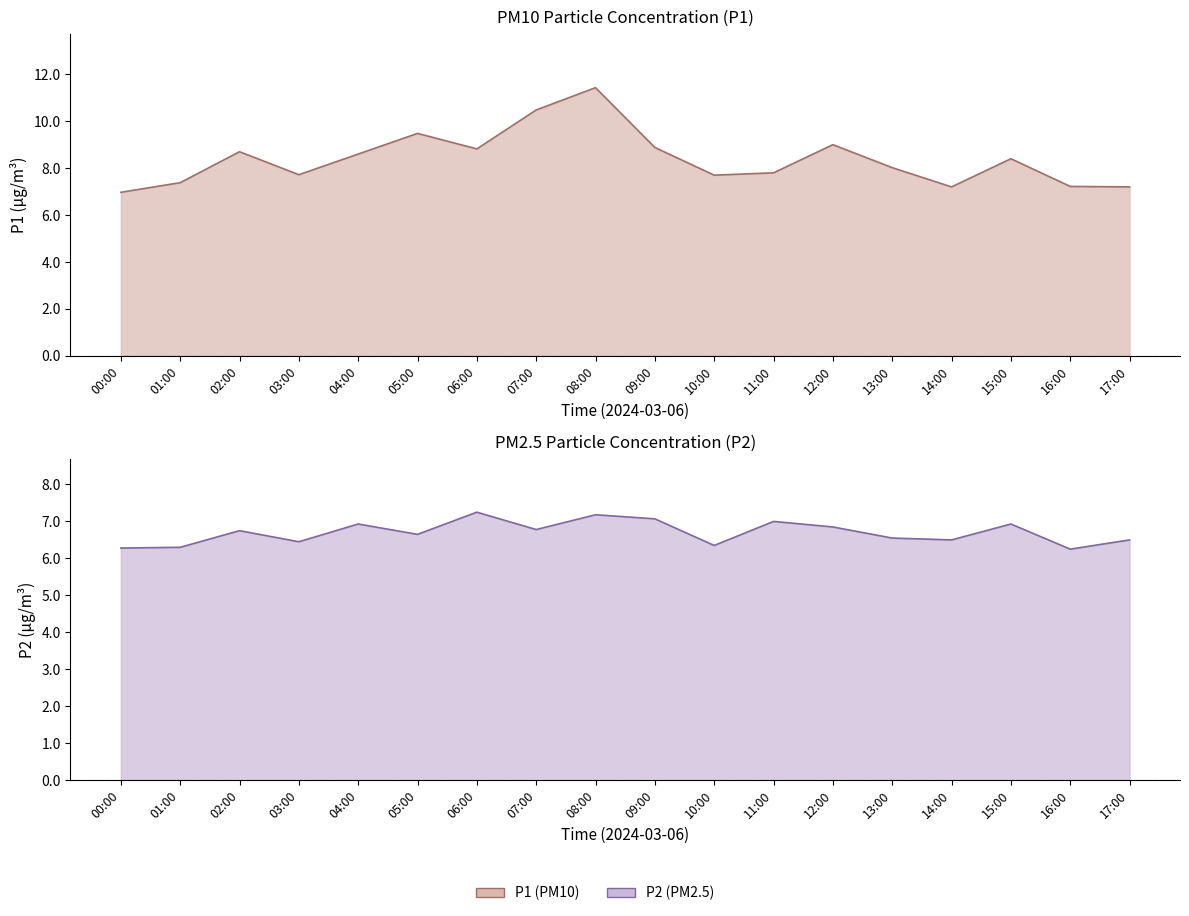

Count the number of data series in this chart.

2